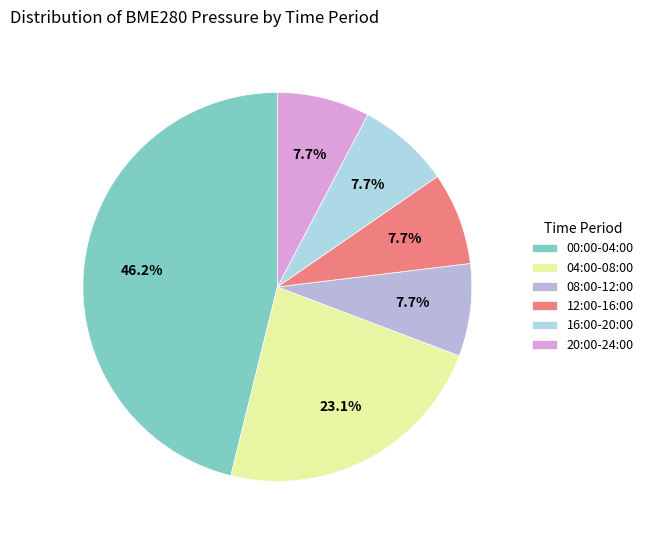

To the nearest percent, what portion does 20:00-24:00 represent?

8%